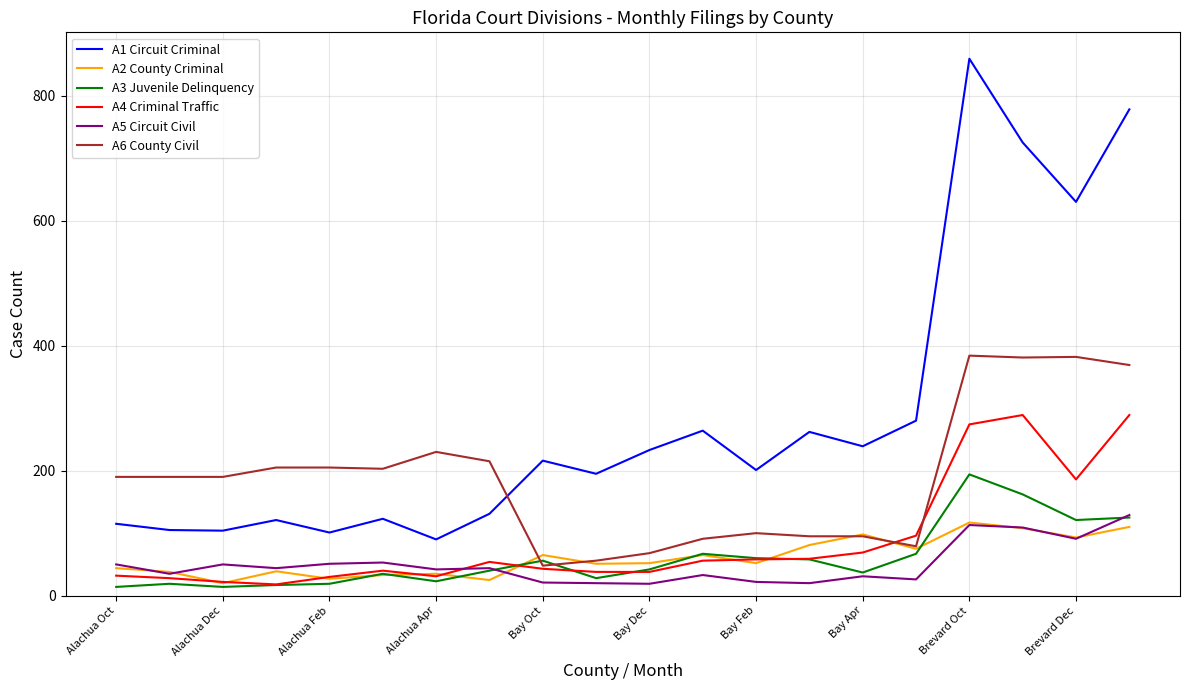

Which series has the largest range (max minus min)?

A1 Circuit Criminal